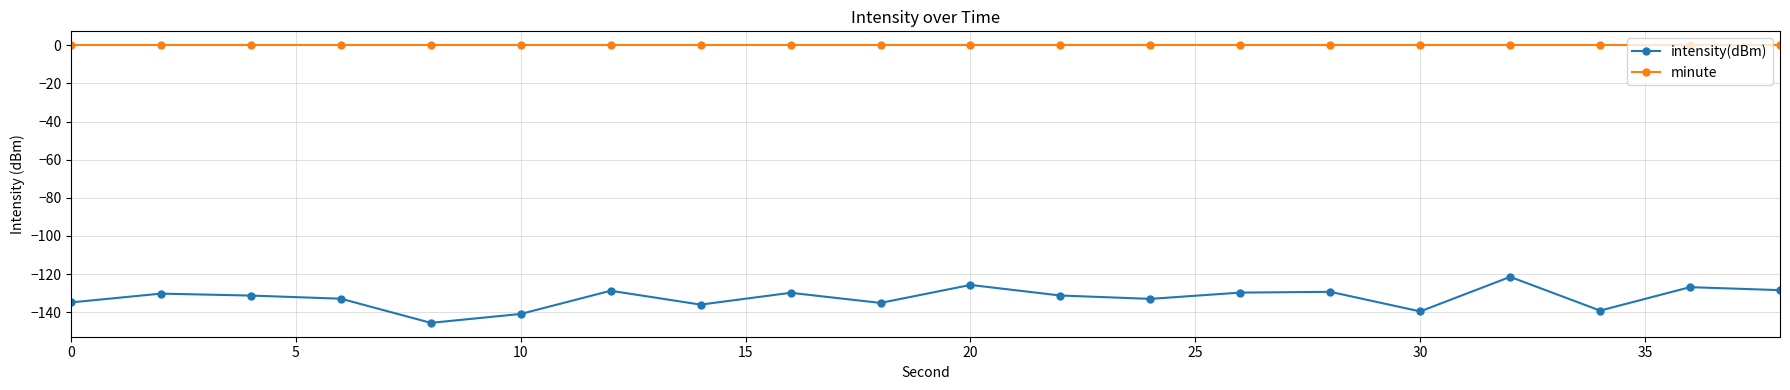

True or false: intensity(dBm) has more than 1 interior local peaks.

True